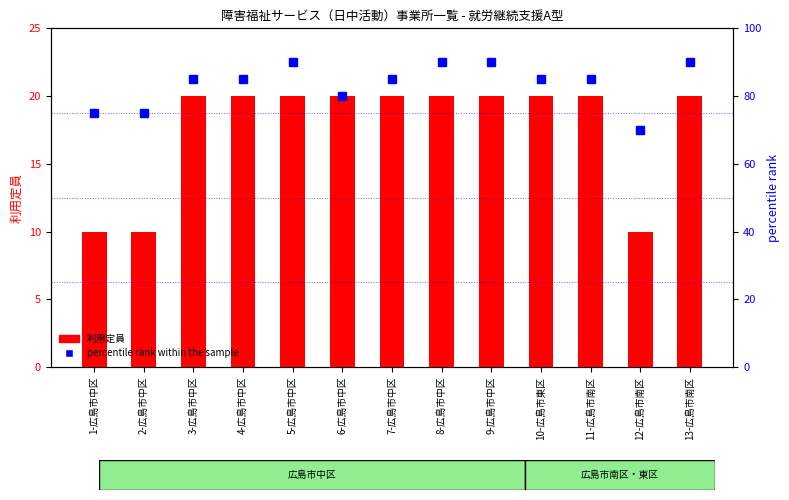

What is the label of the 8th bar from the left?

8-広島市中区